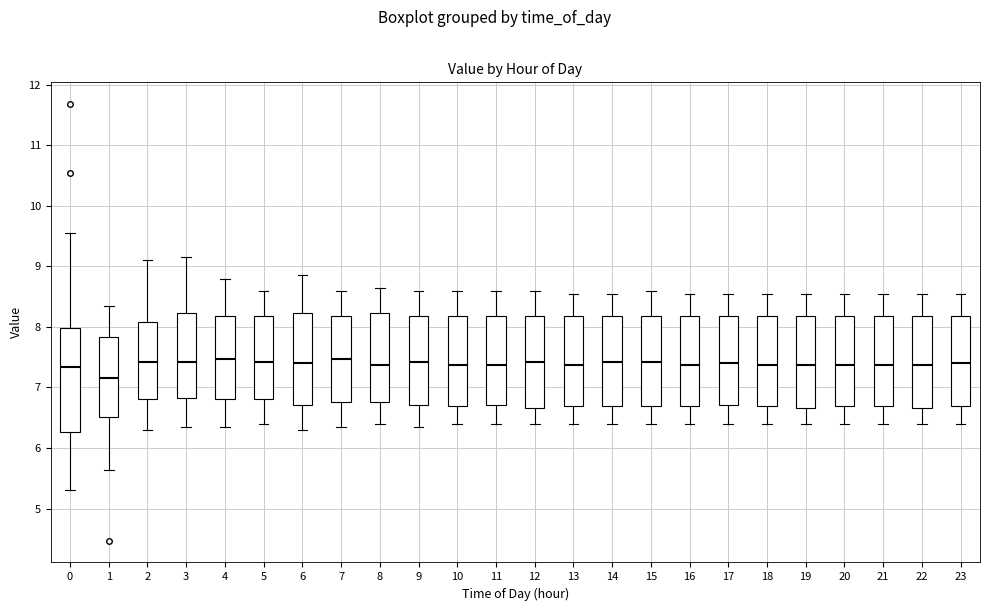

Comparing the boxes themselves (not the whiskers), which one is the tallest?

0